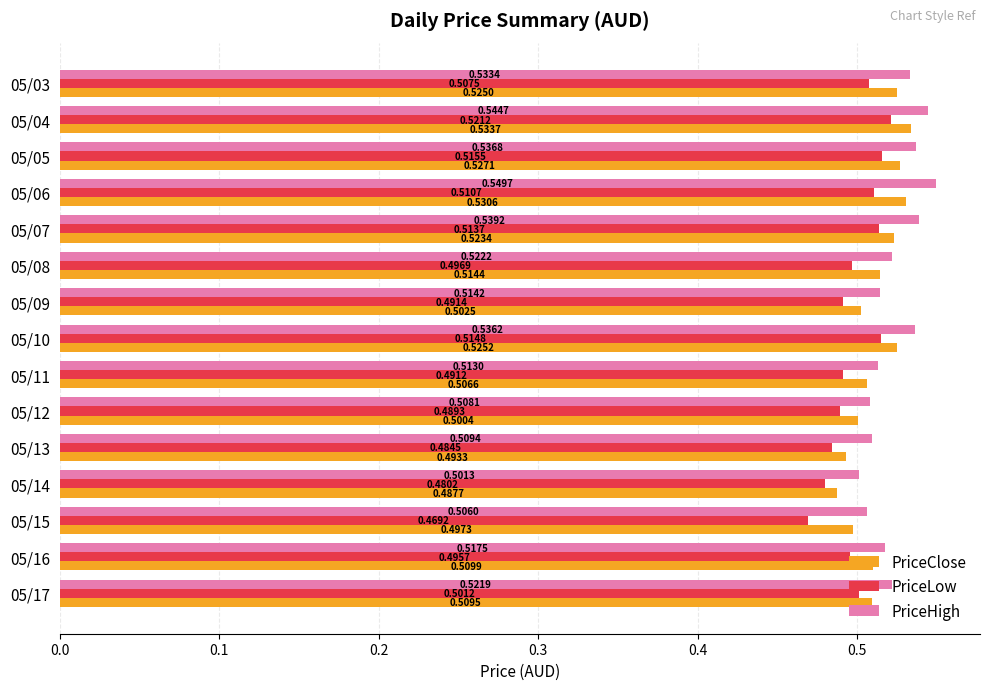

At how many categories does at least one series exceed 0?

15